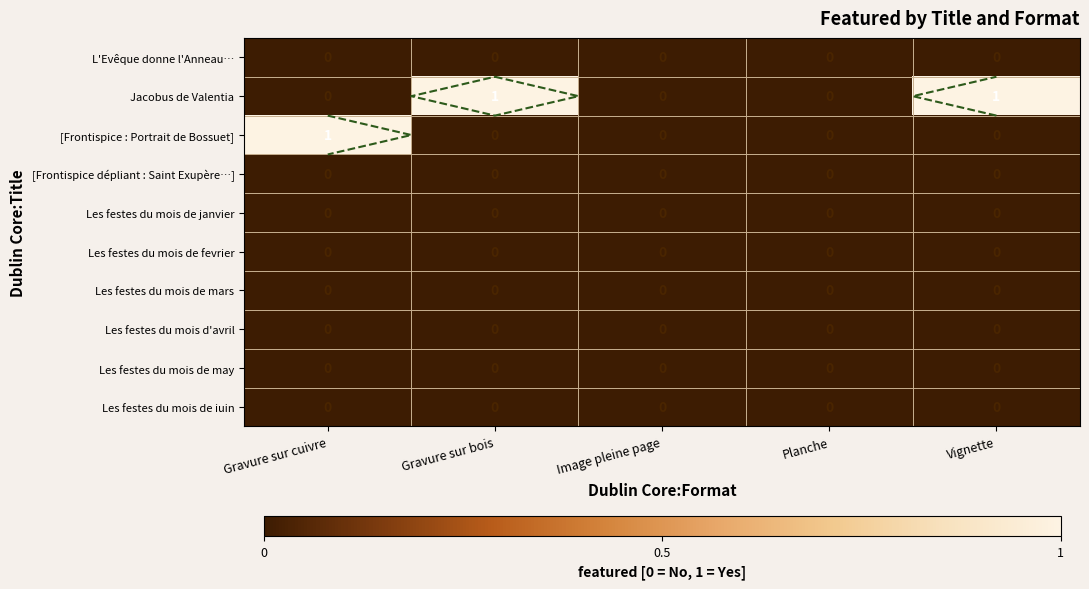

At Planche, list the series in order from largest to smallest.

L'Evêque donne l'Anneau…, Jacobus de Valentia, [Frontispice : Portrait de Bossuet], [Frontispice dépliant : Saint Exupère…], Les festes du mois de janvier, Les festes du mois de fevrier, Les festes du mois de mars, Les festes du mois d'avril, Les festes du mois de may, Les festes du mois de iuin